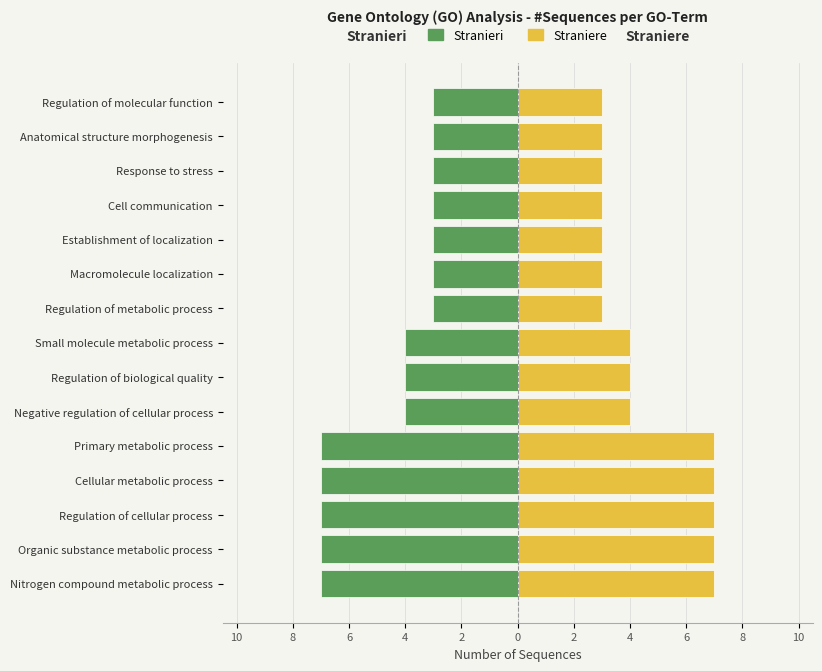

At Nitrogen compound metabolic process, list the series in order from smallest to largest.

Stranieri, Straniere